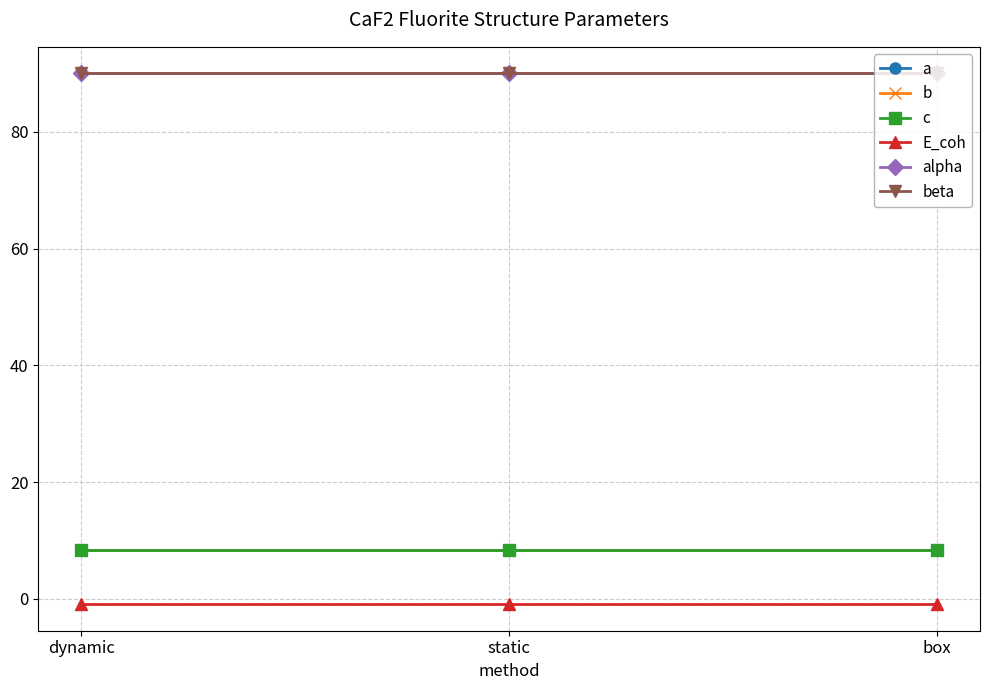

What is the difference between the highest and lowest values at box?

90.9